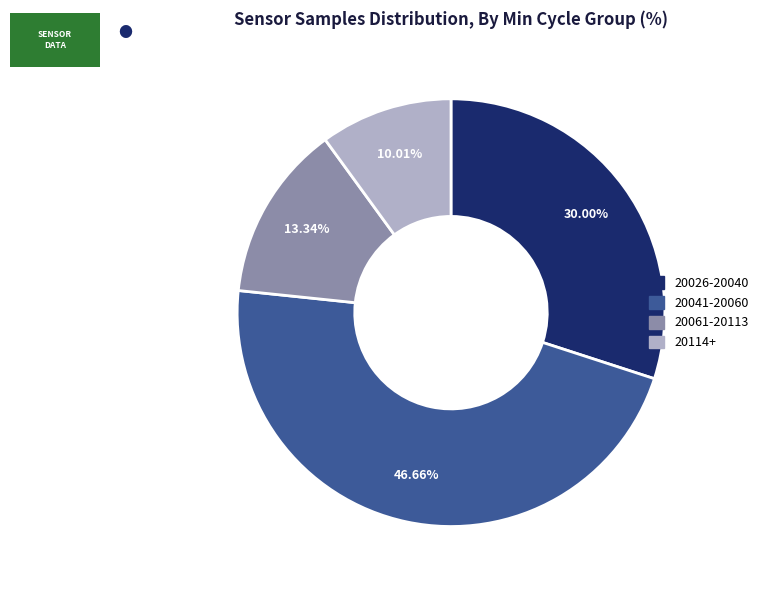

Is there a majority slice in this chart?

No